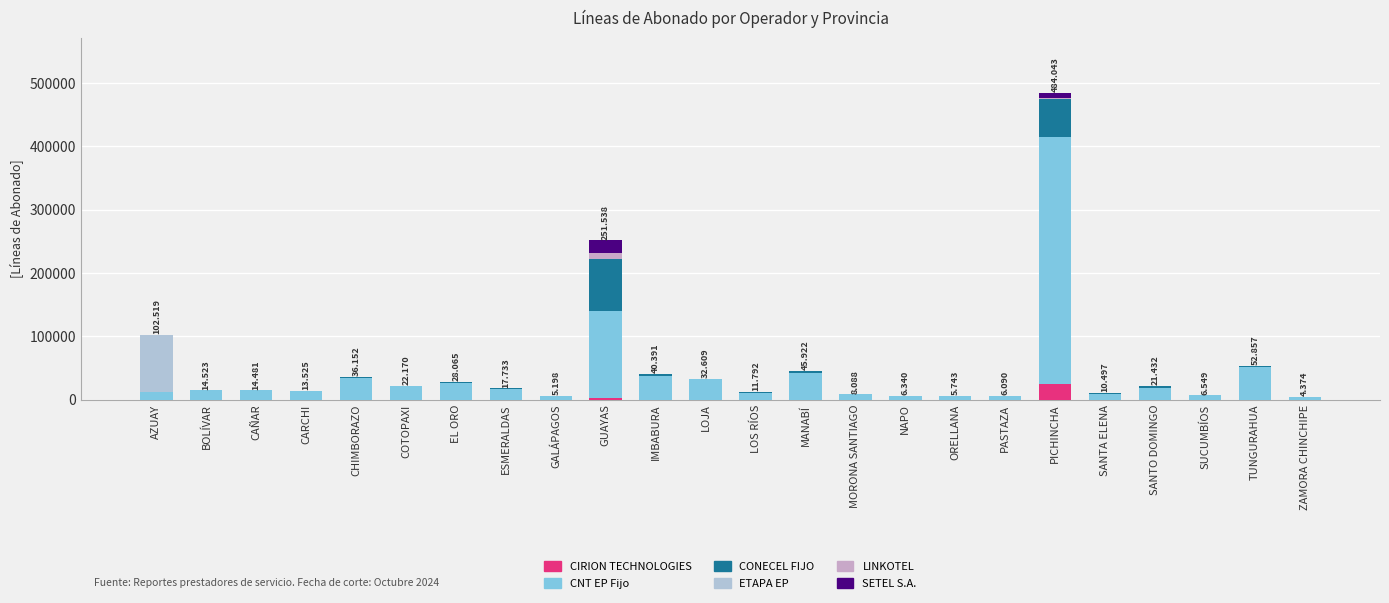

At which category is the sum across all series the highest?

PICHINCHA